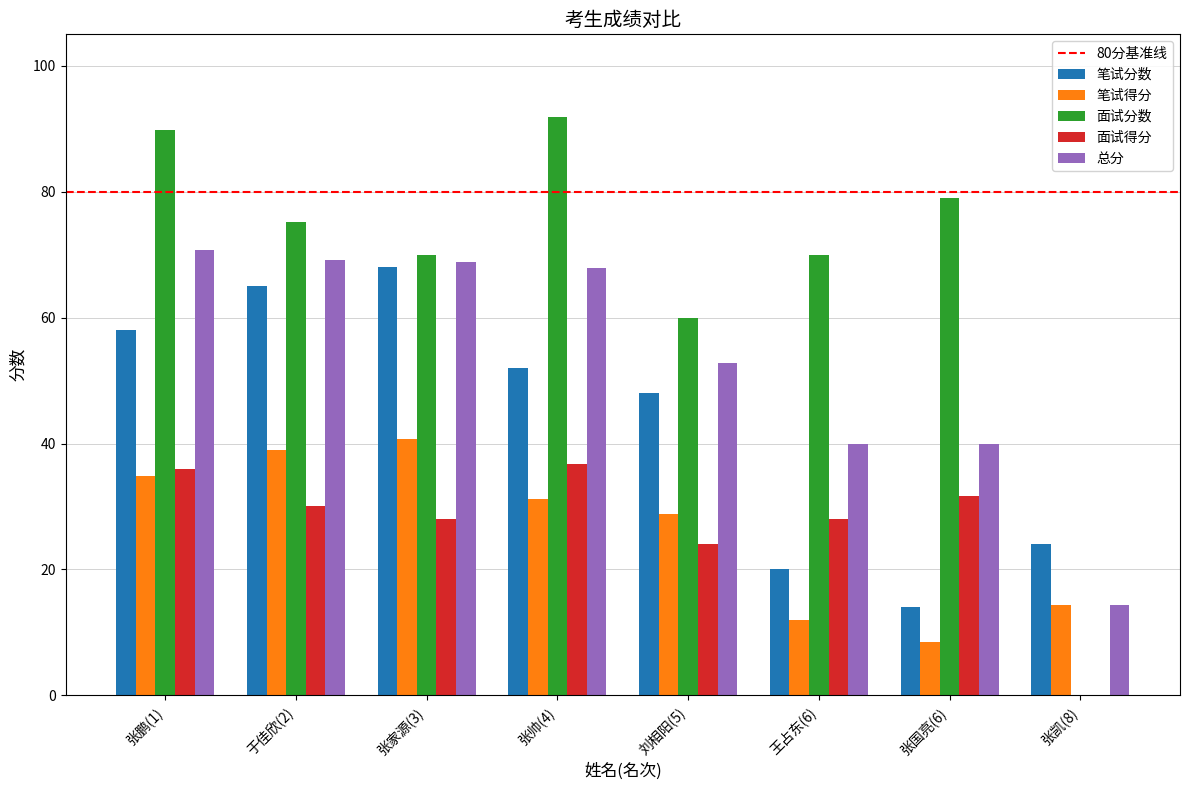

What is the sum of the 面试分数 values at 张鹏(1) and 张国亮(6)?

168.8